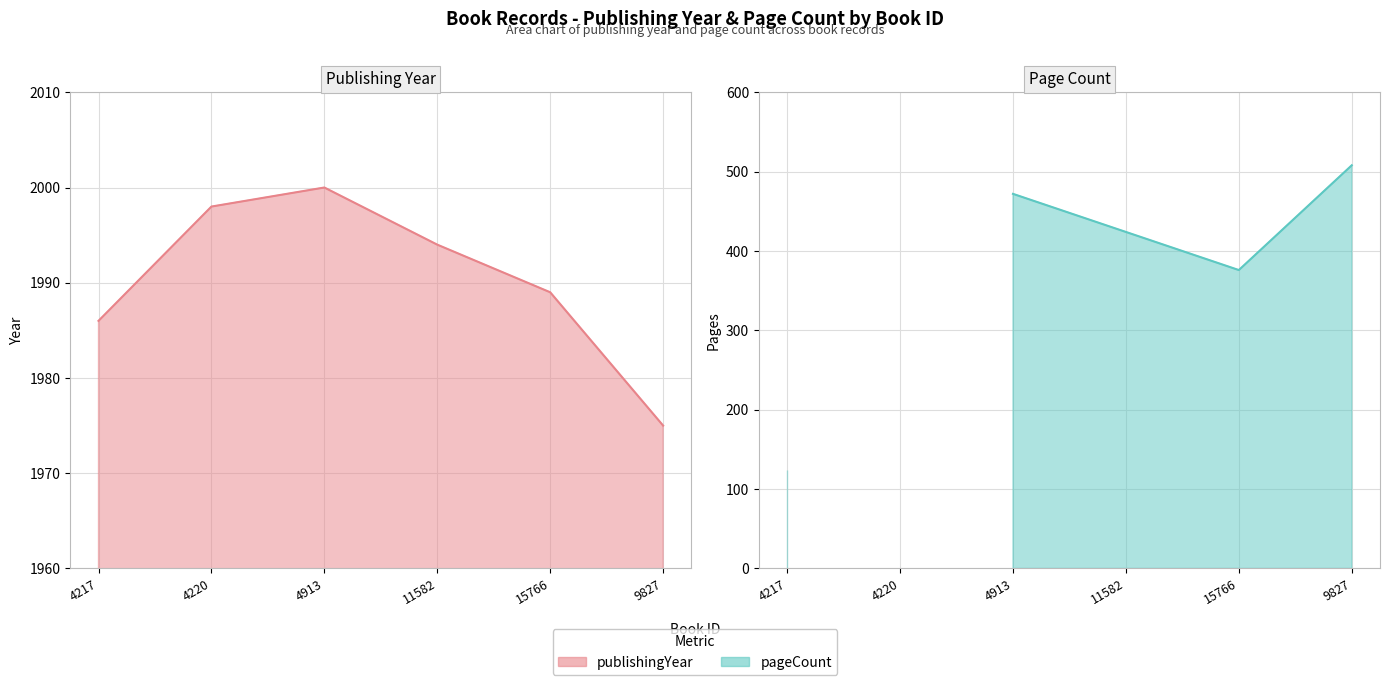

At which label does the data first exceed 1994?

4220